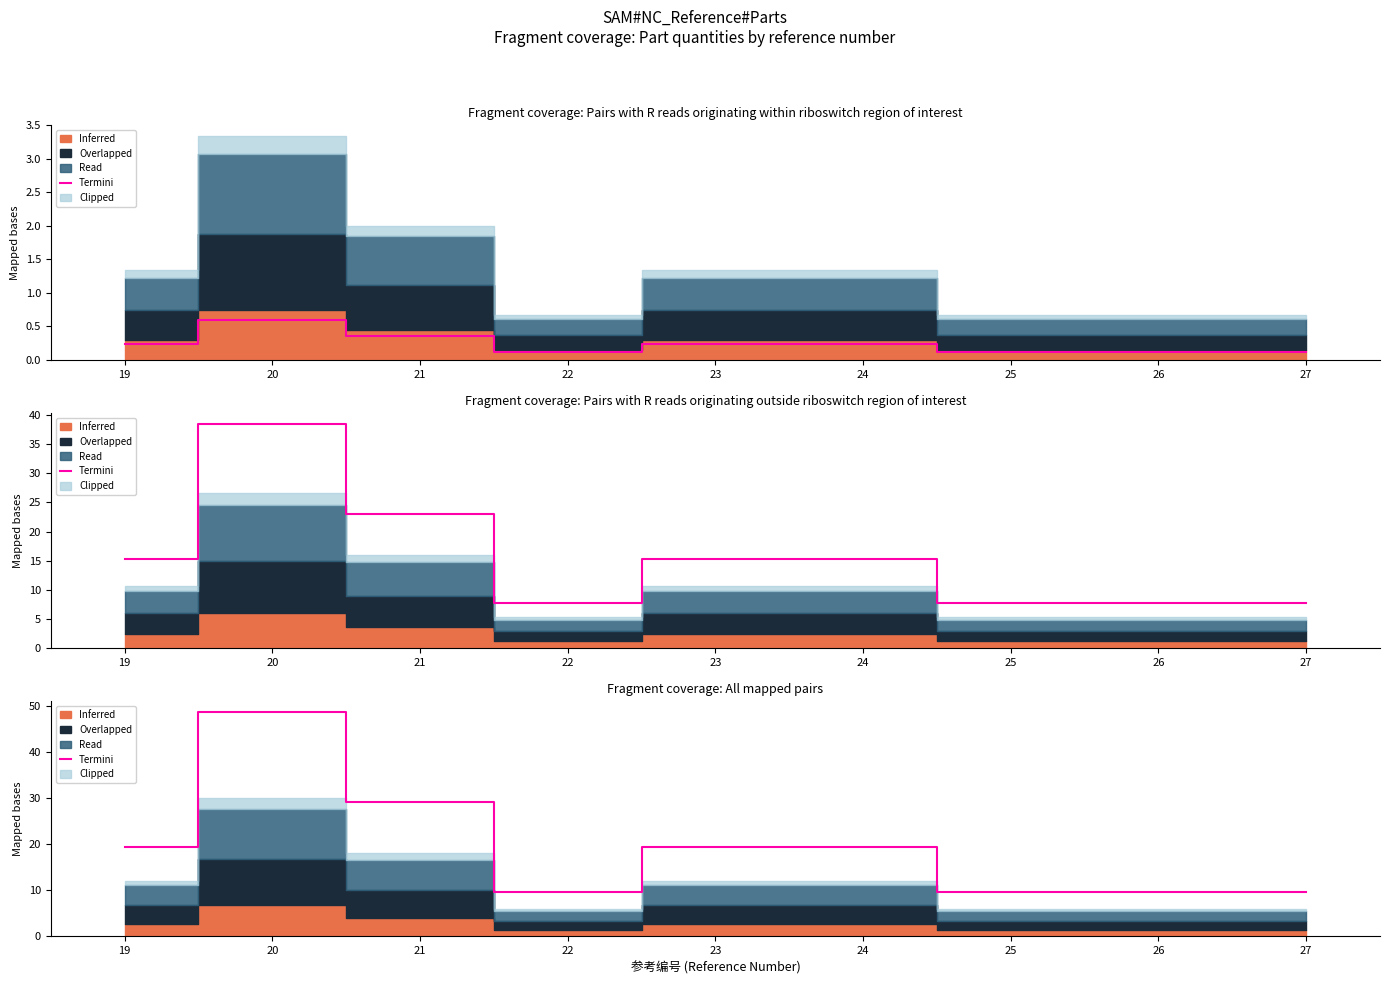

Reading left to right, list all the values displayed in this chart.

19=19.4	20=48.6	21=29.2	22=9.7	23=19.4	24=19.4	25=9.7	26=9.7	27=9.7